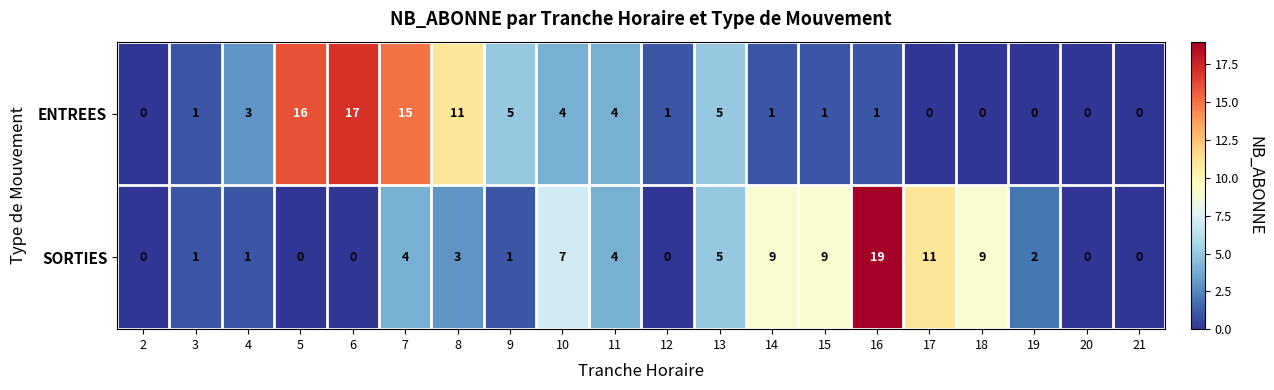

Is it true that SORTIES equals 9 at 5?

False